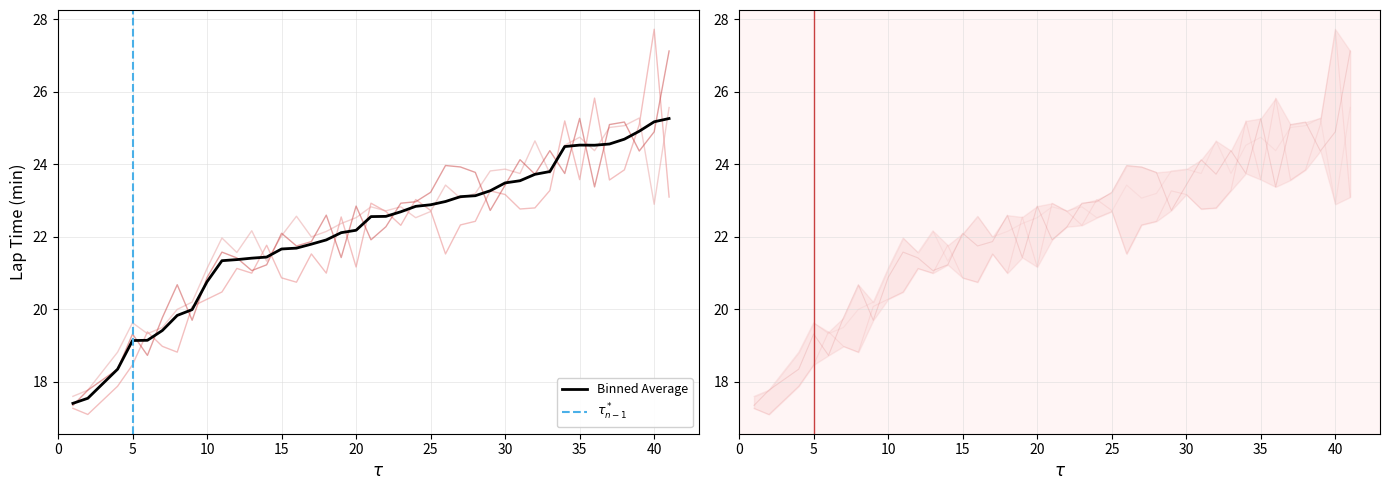

What is the value of the Lap 3 (min) point at the 27th from the left?

23.8